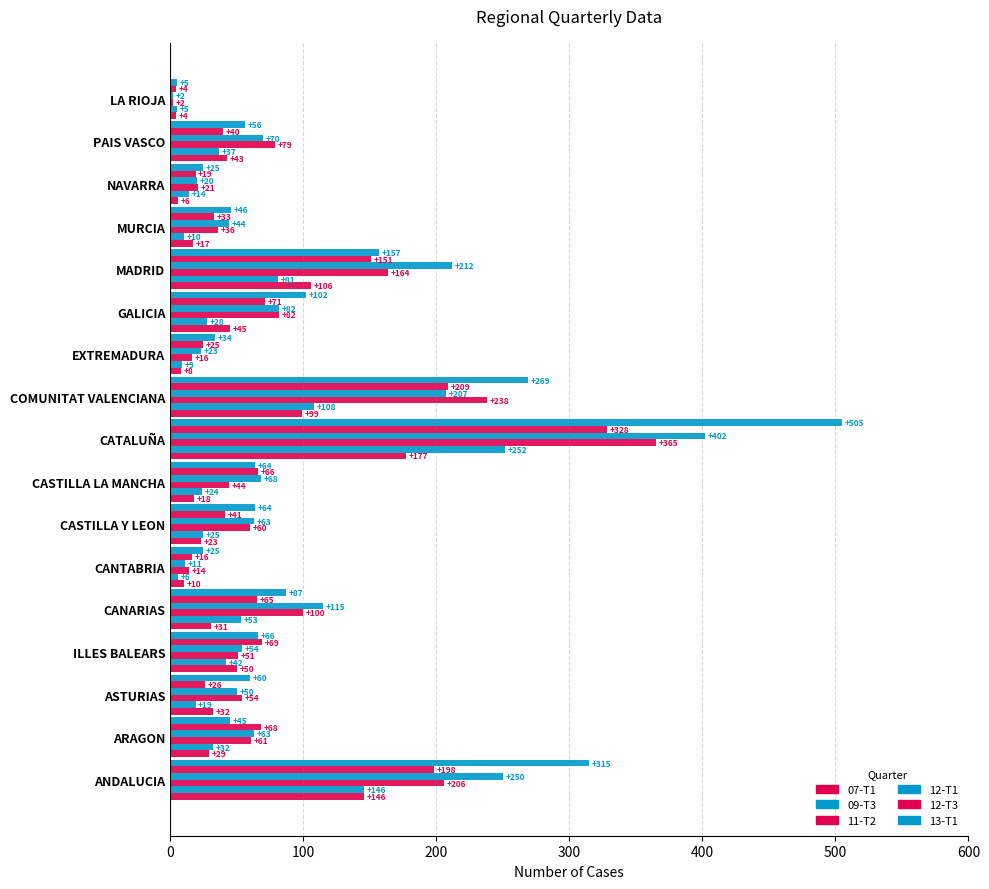

How many categories are shown in the chart?

17